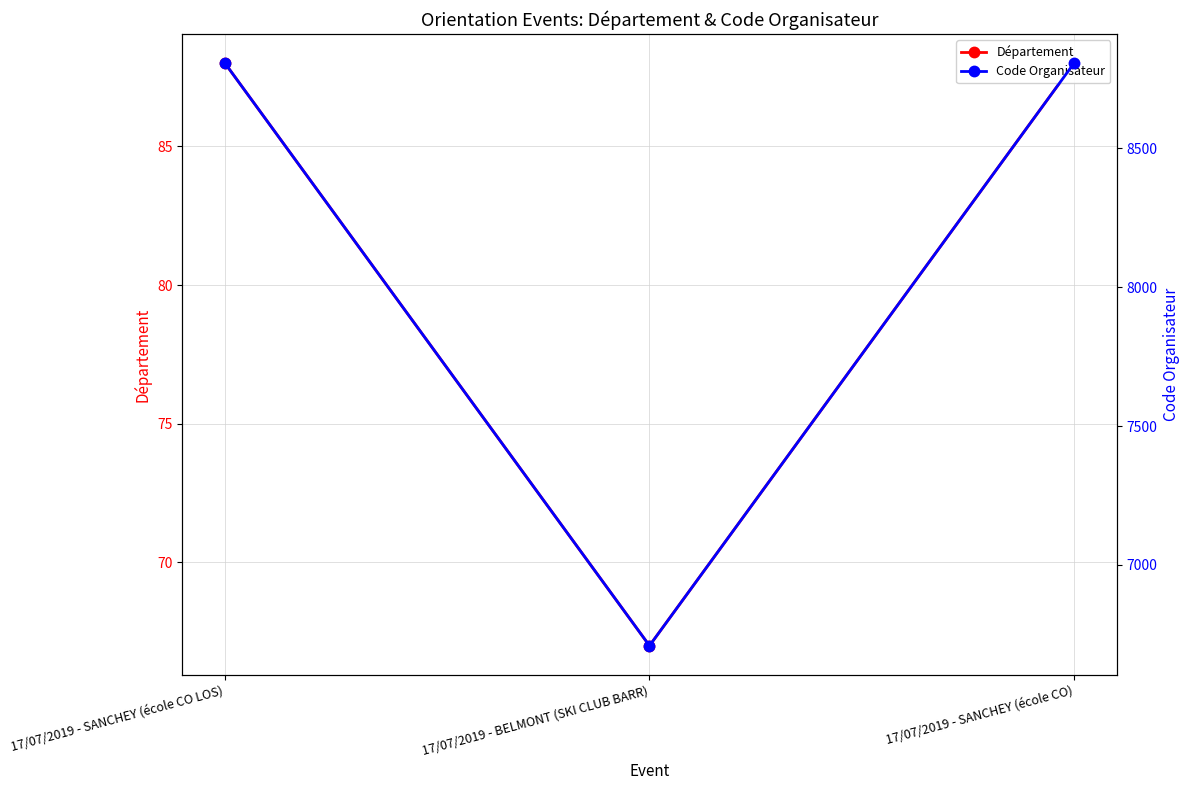

Rank the series at 17/07/2019 - SANCHEY (école CO) from lowest to highest value.

Département, Code Organisateur